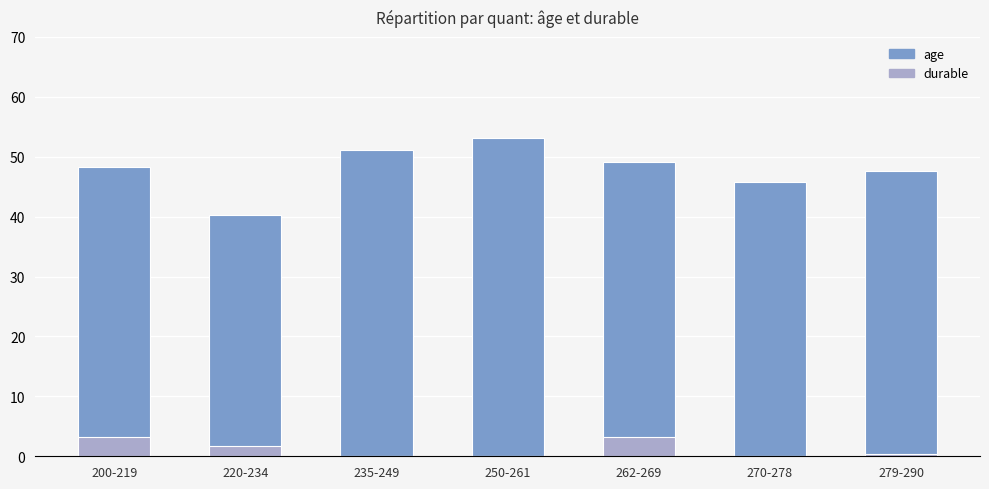

What is the label of the 4th bar from the right?

250-261